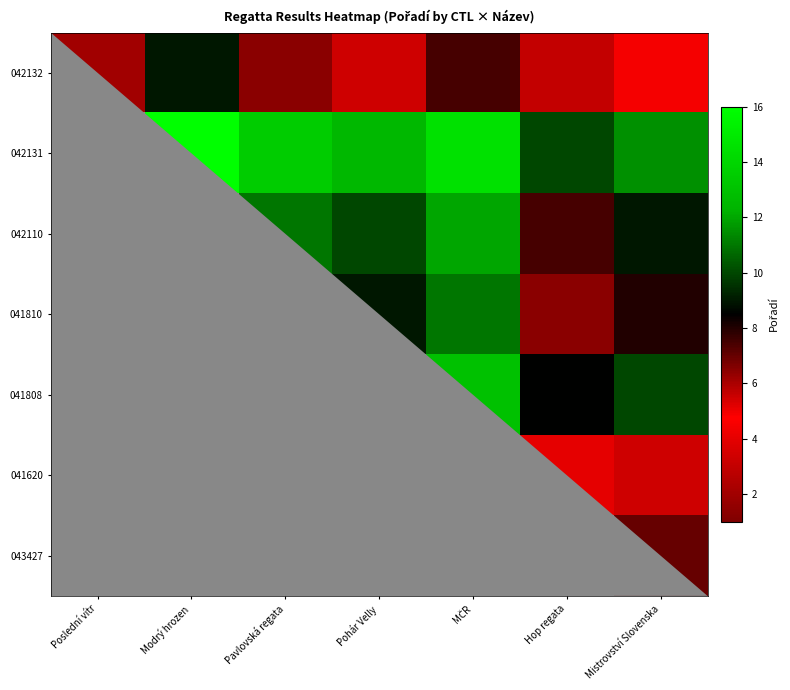

At which category does the chart reach its peak across all series?

Modrý hrozen